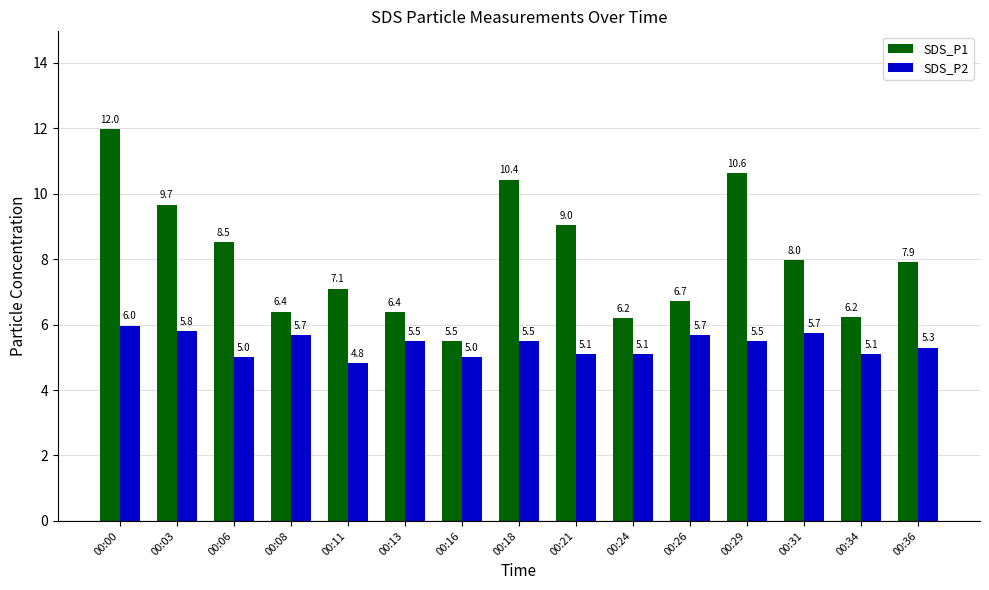

Between 00:11 and 00:36, which series saw the biggest shift?

SDS_P1